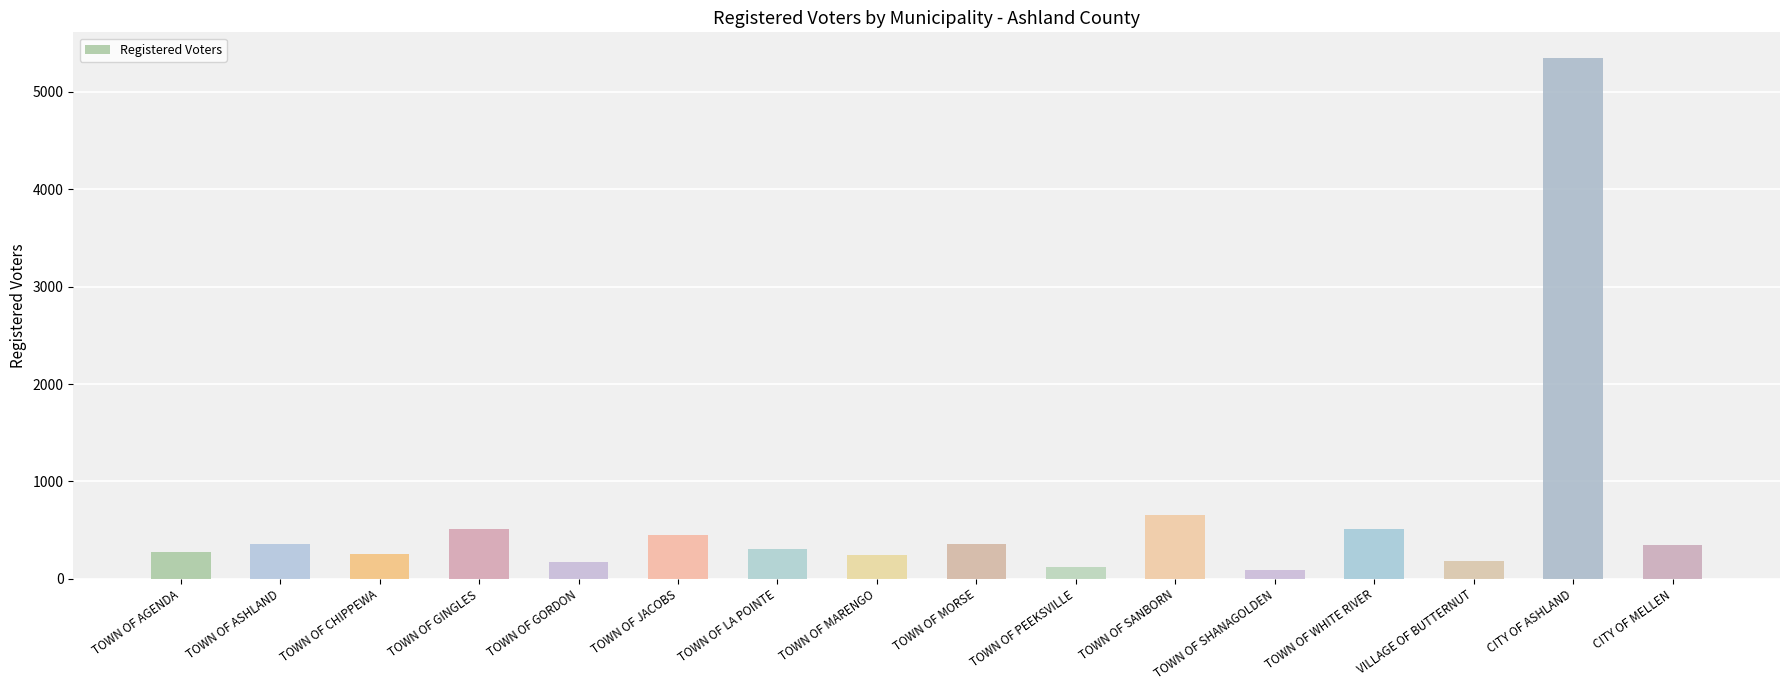

What is the change in value from TOWN OF WHITE RIVER to VILLAGE OF BUTTERNUT?

-334